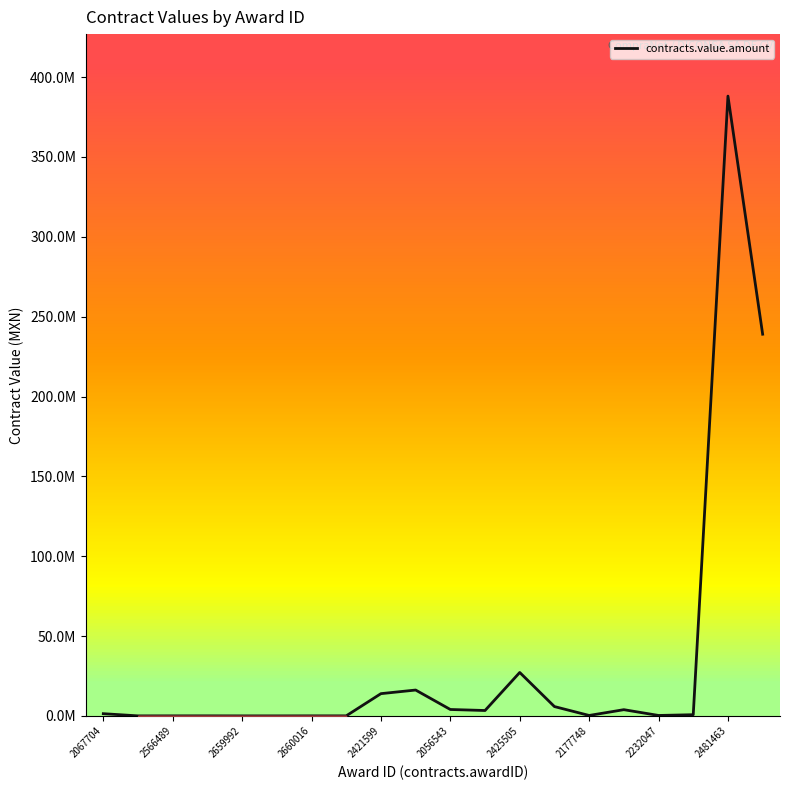

Is this an area chart (filled region under the line)?

No